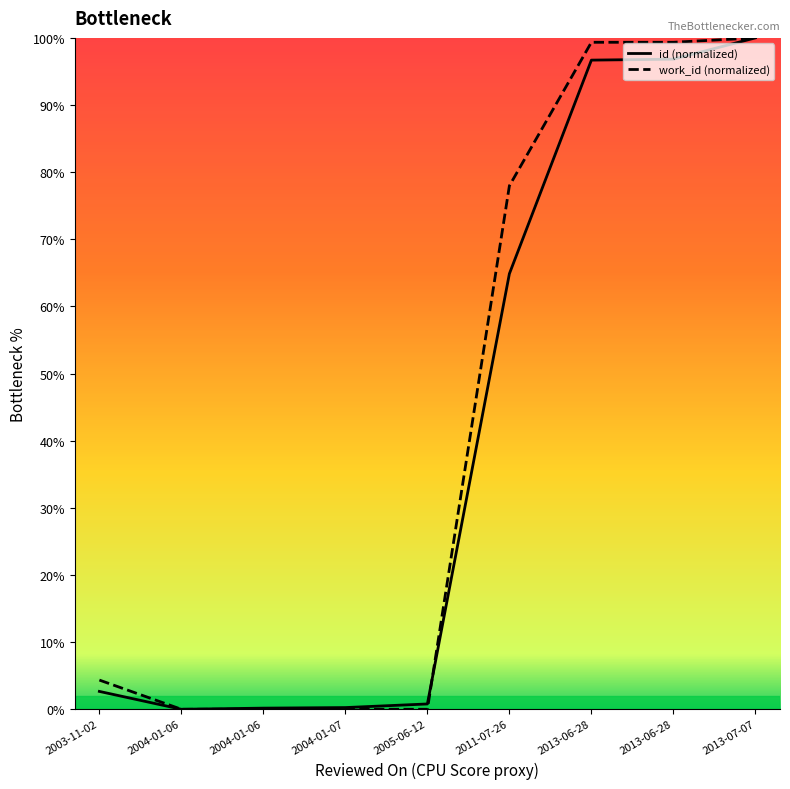

Which series has the widest spread of values?

id